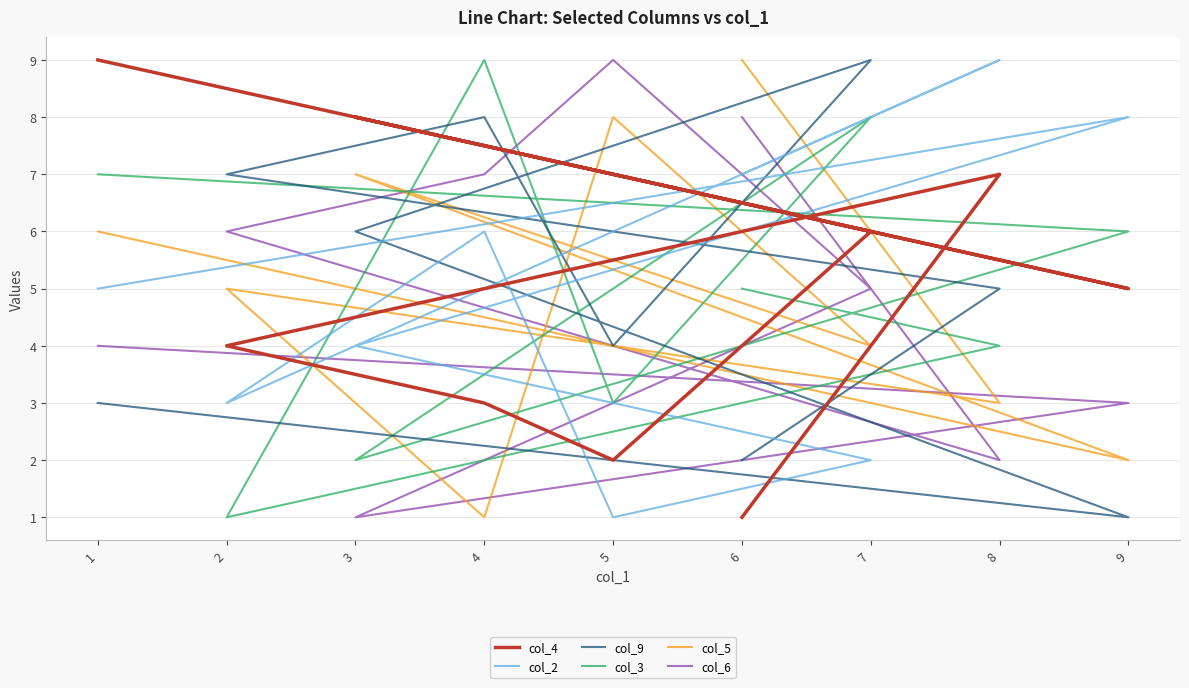

What position from the left is 8?

8